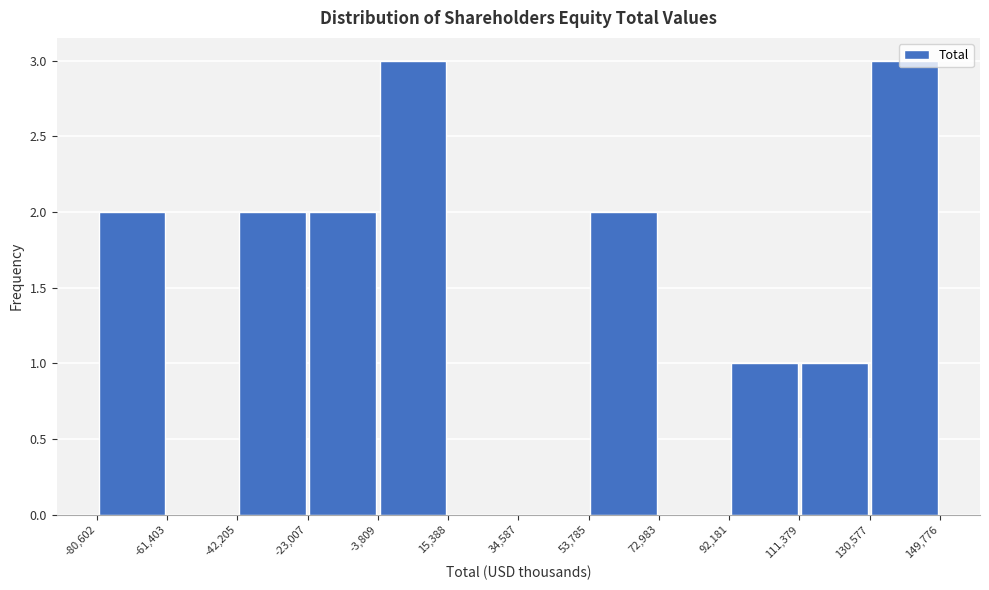

Reading left to right, list every bar in this chart as the range it spans on the x-axis followed by its height. The values are not printed on the chart, so give them approximately, as read against the axis.

-80,602 to -61,403: 2
-61,403 to -42,205: 0
-42,205 to -23,007: 2
-23,007 to -3,809: 2
-3,809 to 15,388: 3
15,388 to 34,587: 0
34,587 to 53,785: 0
53,785 to 72,983: 2
72,983 to 92,181: 0
92,181 to 111,379: 1
111,379 to 130,577: 1
130,577 to 149,776: 3